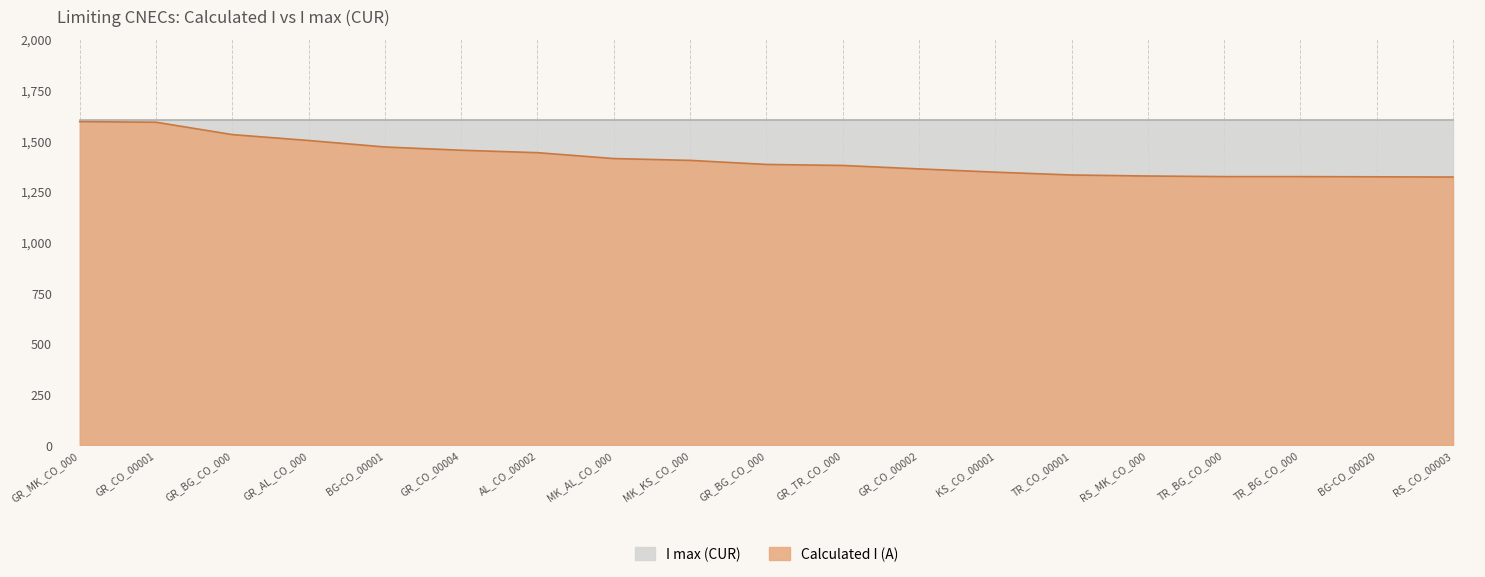

True or false: the data shows 1361 at GR_CO_00002.

True